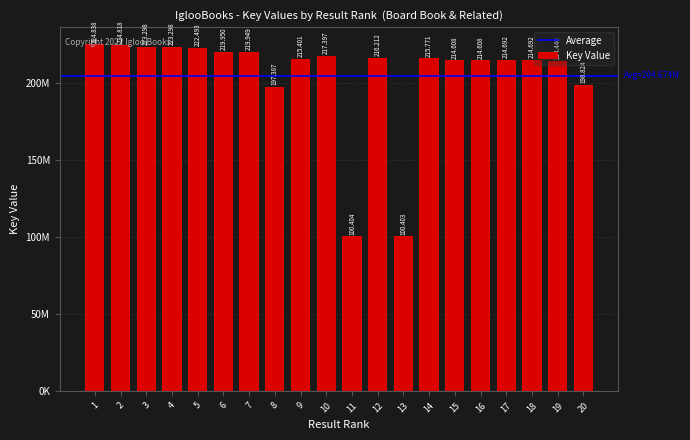

Rank the categories by value from highest to lowest.

1, 2, 4, 3, 5, 6, 7, 10, 12, 14, 9, 18, 17, 16, 15, 19, 20, 8, 11, 13